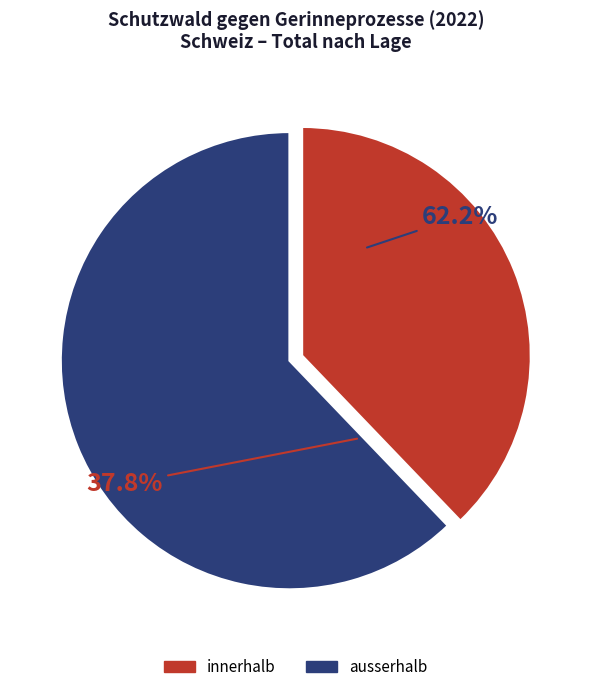

Does innerhalb represent more than half of the total?

No